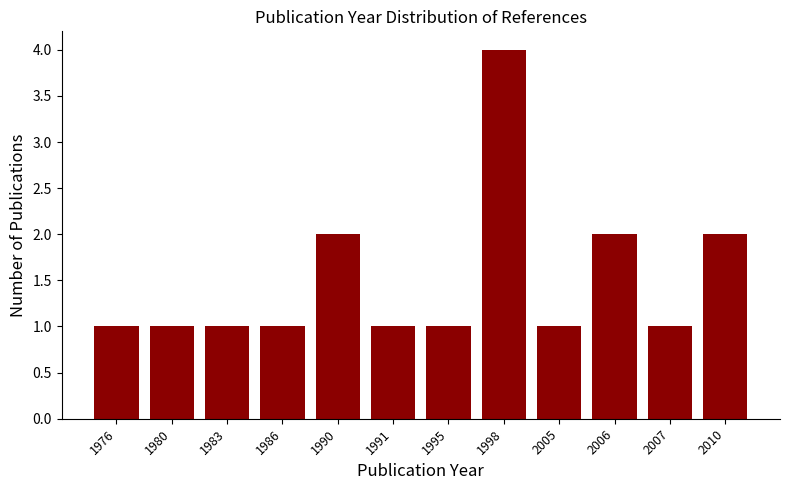

What value does the data have at 1995?

1